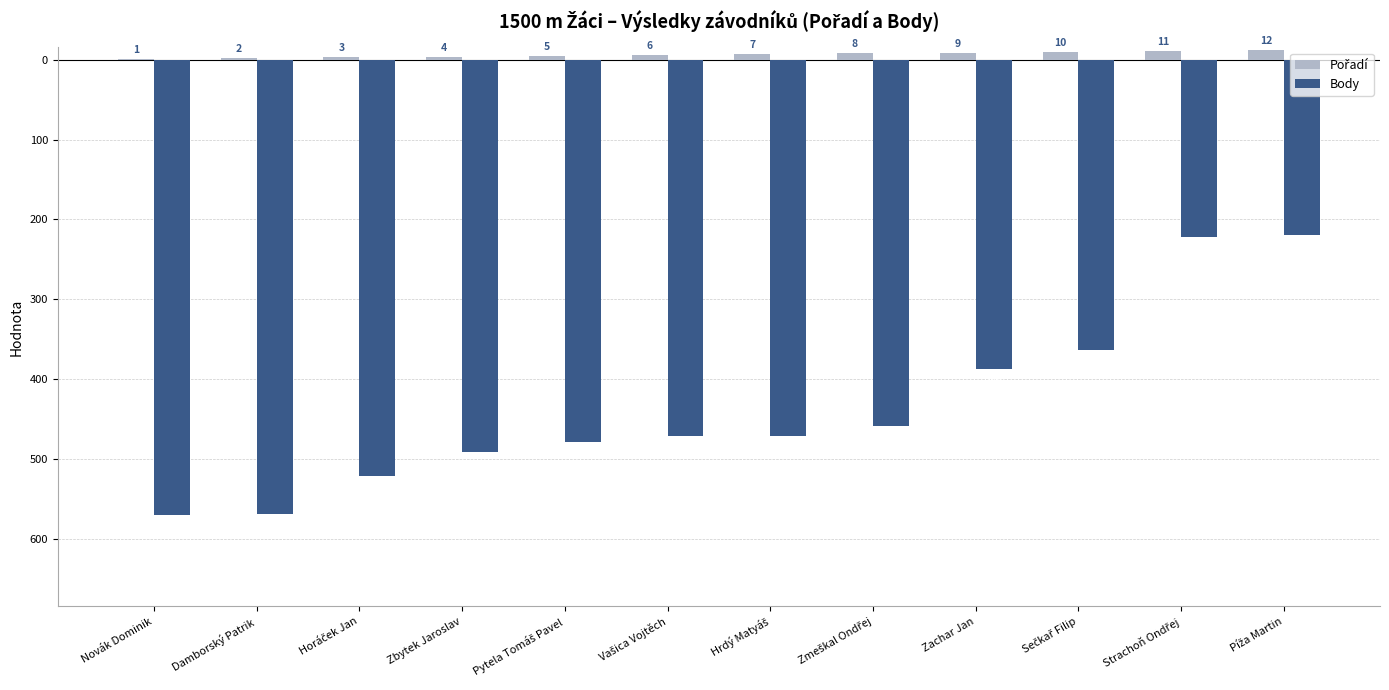

Are the bars horizontal?

No